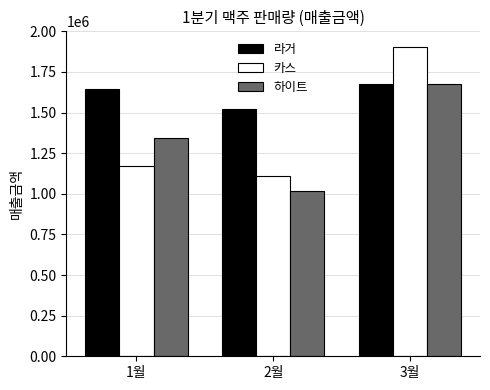

Is it true that 하이트 equals 1066442 at 3월?

False